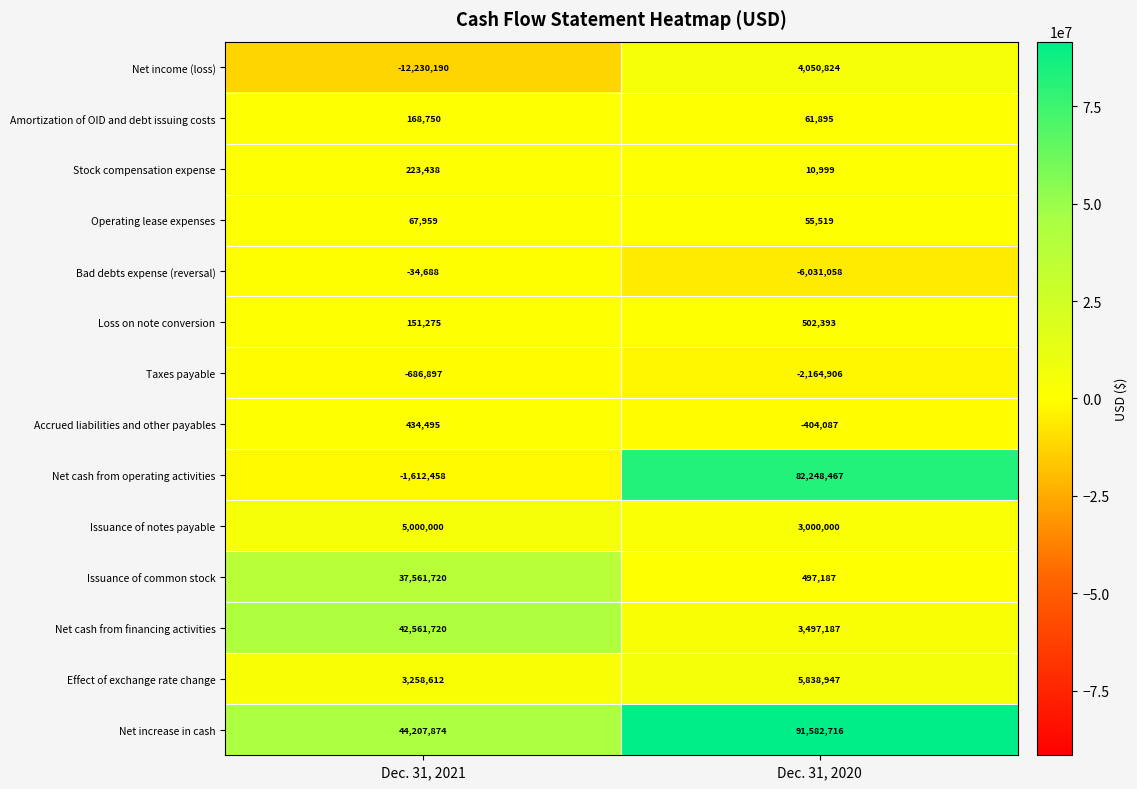

Count the number of data series in this chart.

14